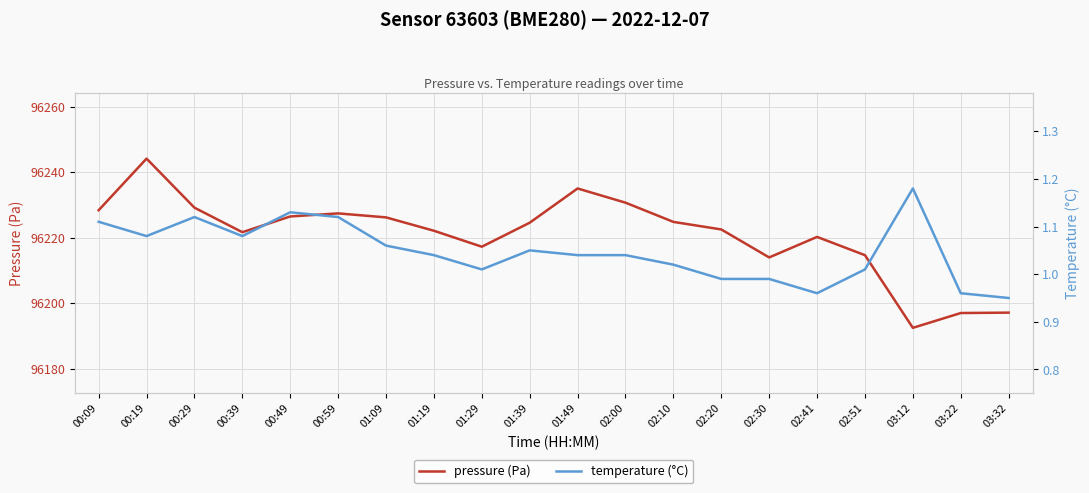

Is the value of temperature (°C) at 02:30 greater than the value of pressure (Pa) at 01:49?

No